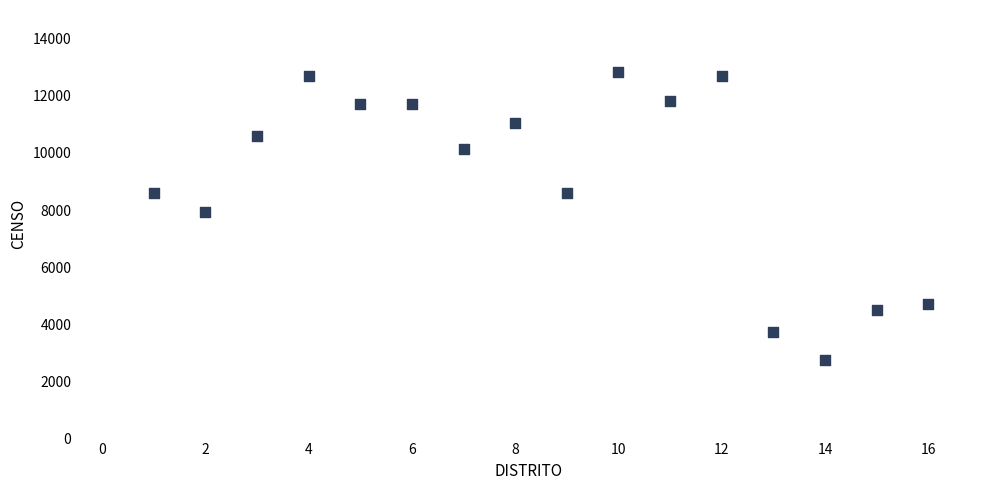

What is the range of Y values (max minus min)?

10070